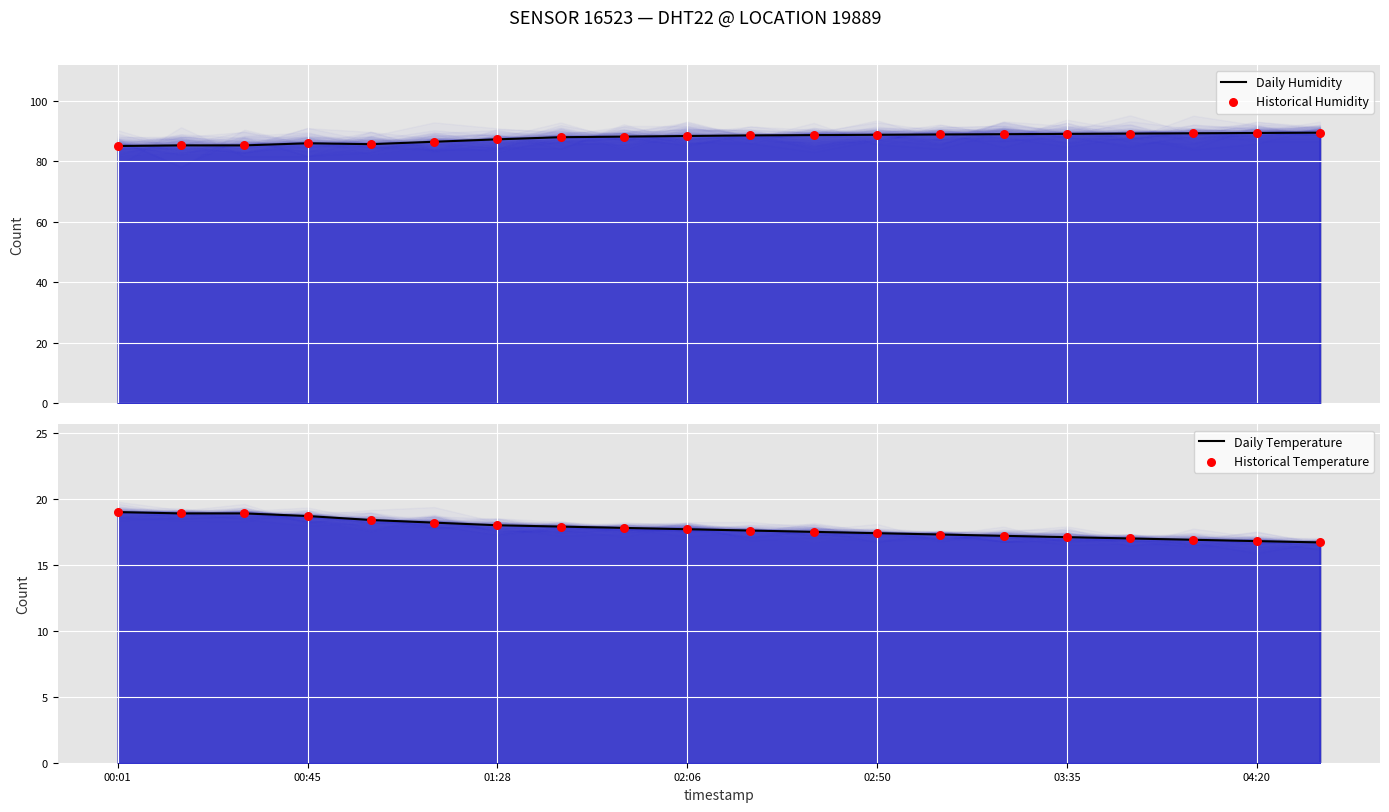

Which series has the largest Y range (max minus min)?

Daily Humidity